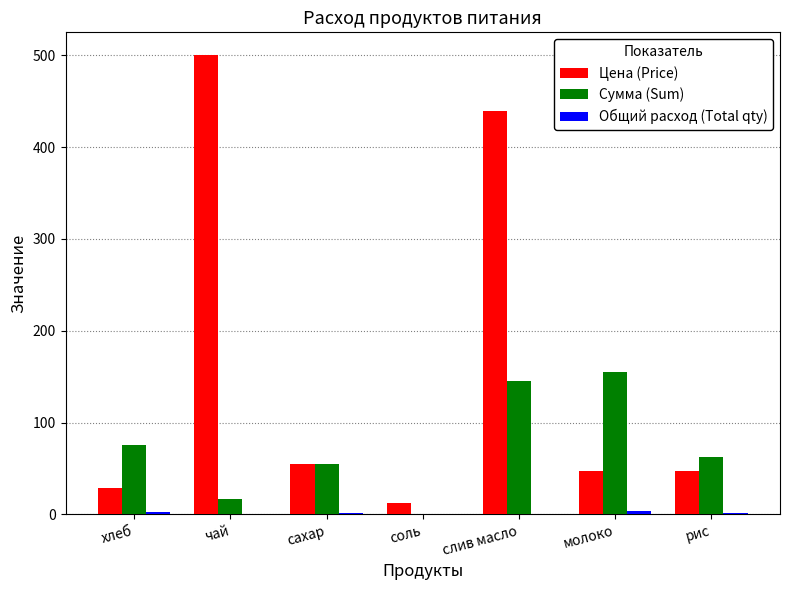

The value of Цена (Price) at слив масло is 220.6. True or false?

False